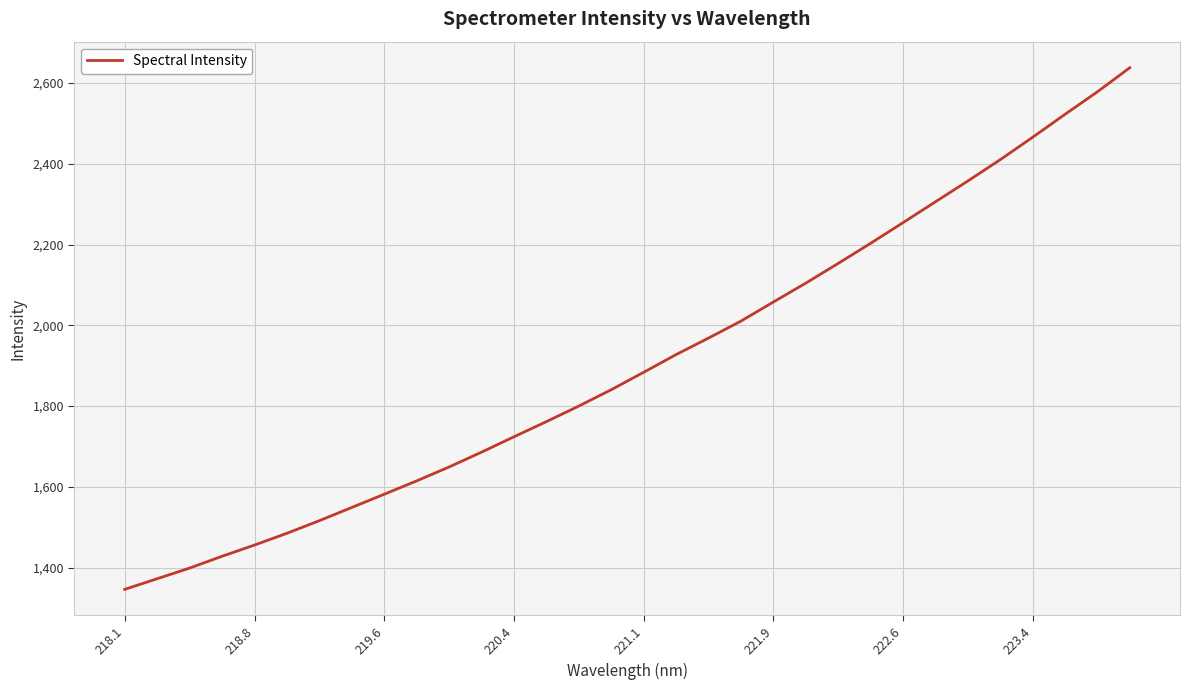

What is the difference between the second highest and minimum values?

1232.0